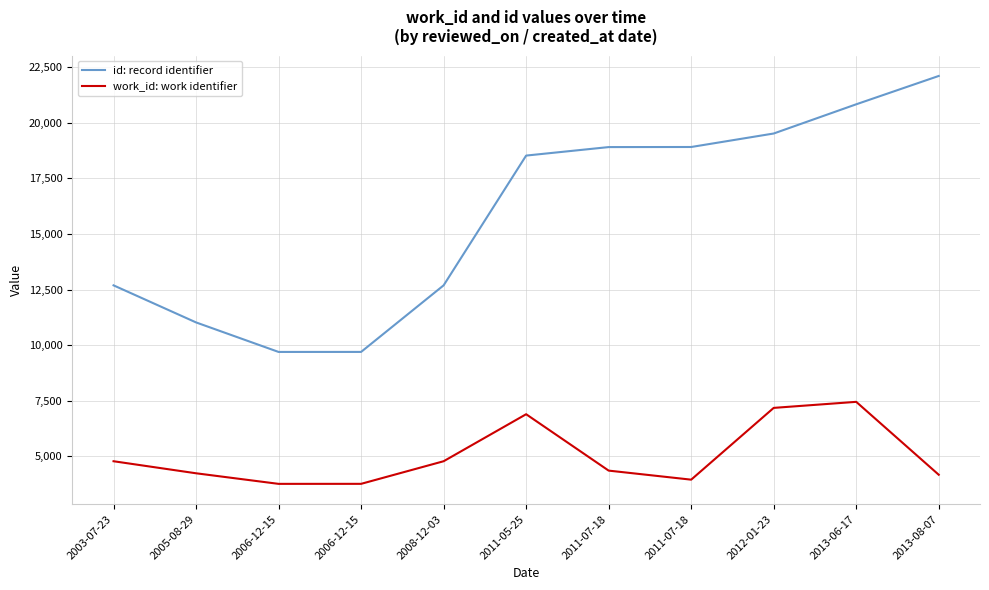

What is the maximum value shown in the chart?

22108